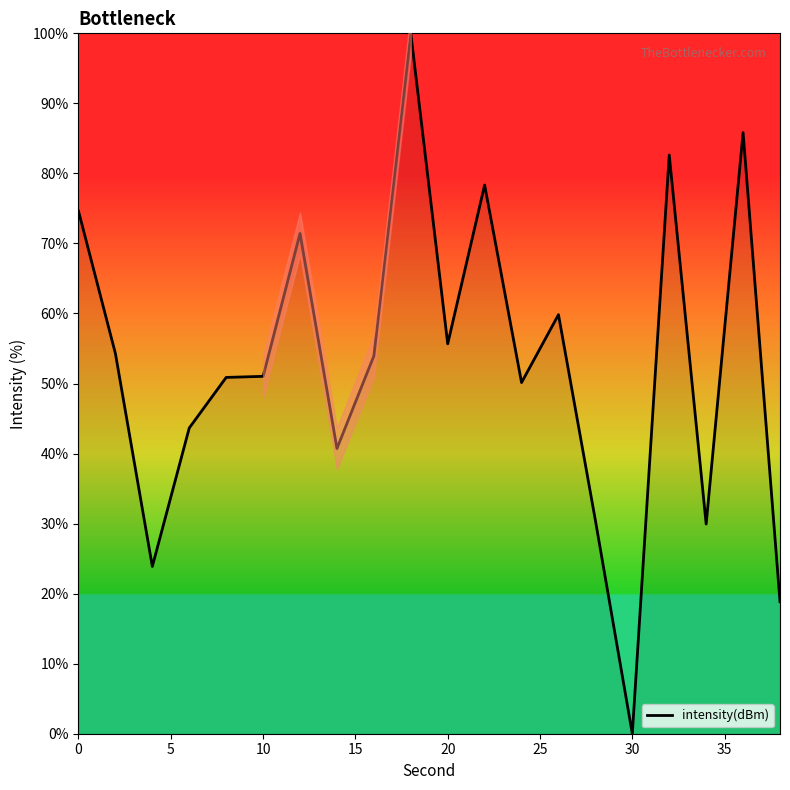

True or false: there are more than 0 points higher than both neighbors.

True